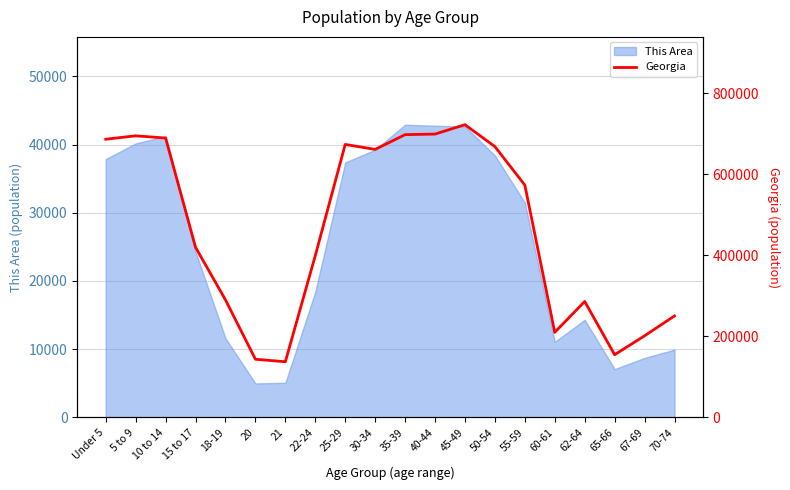

What is the maximum value for This Area?

42925